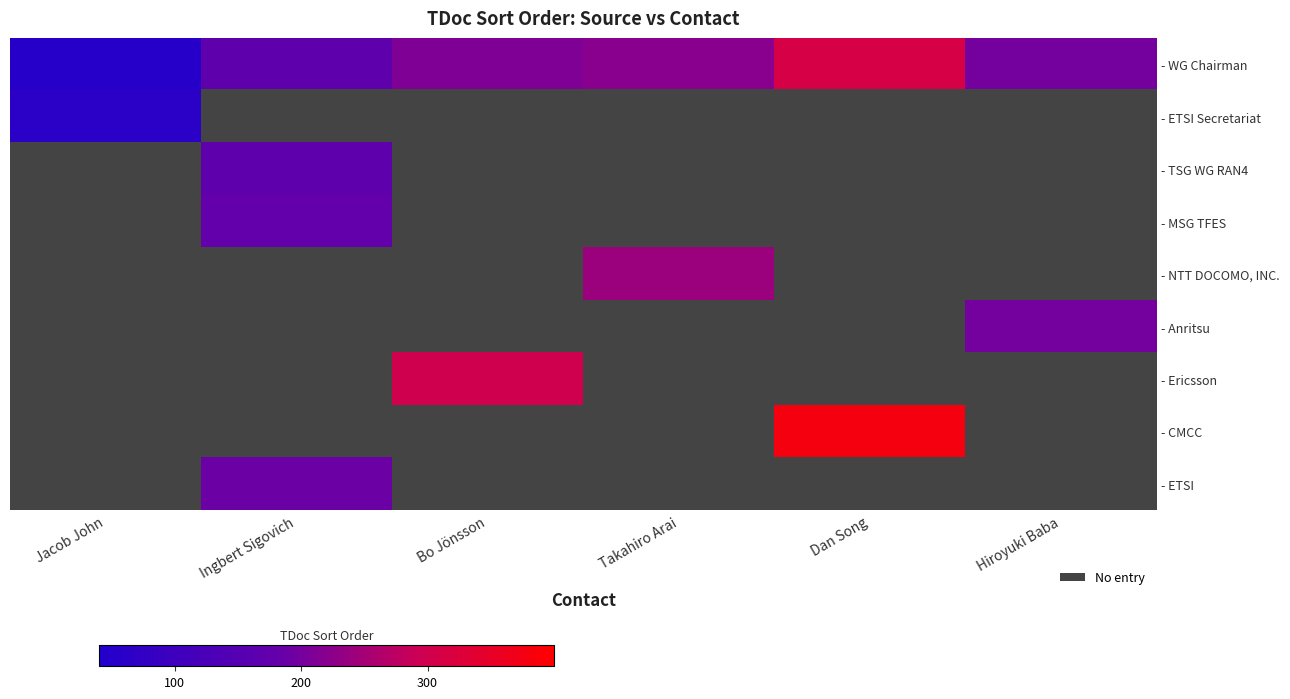

What is the difference between the highest and lowest values at Dan Song?

70.0